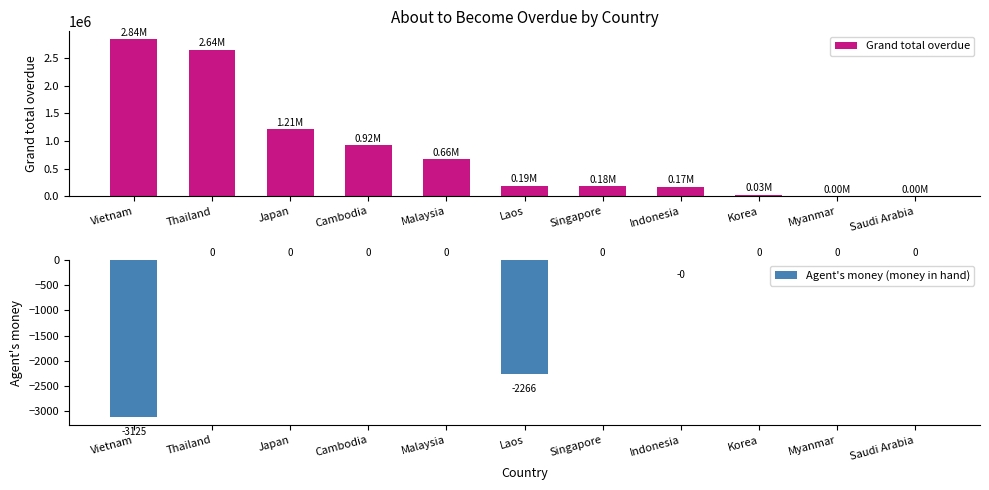

Between Myanmar and Thailand, which is larger?

Thailand